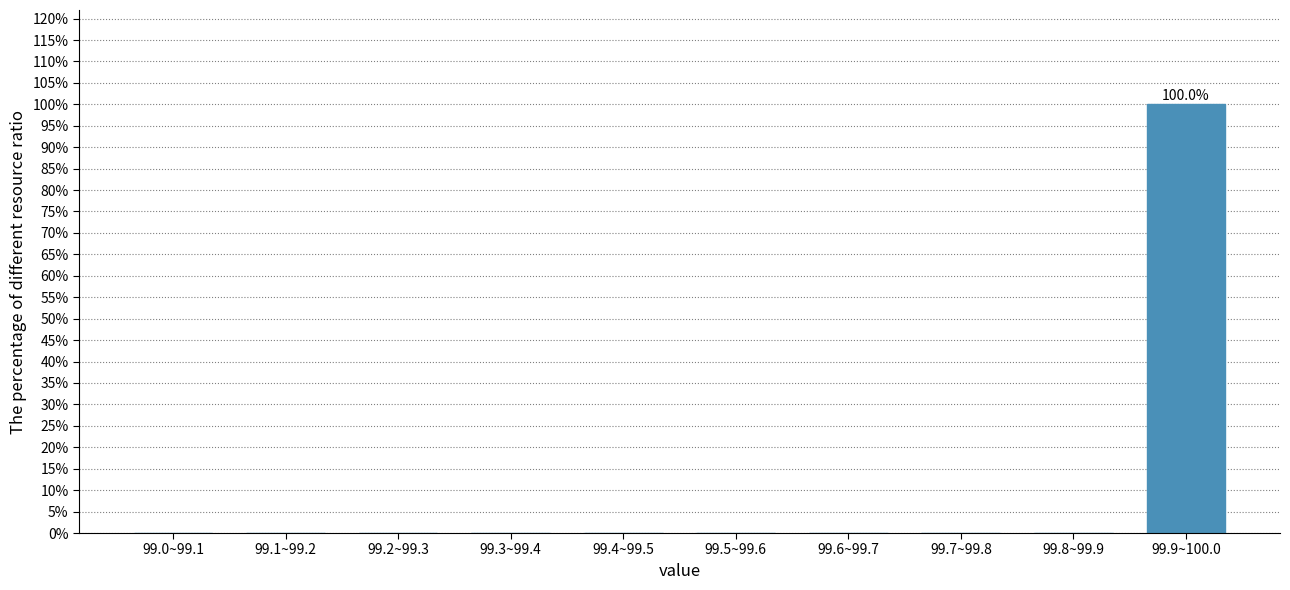

Reading left to right, transcribe all the data shown in this chart.

99.0~99.1=0	99.1~99.2=0	99.2~99.3=0	99.3~99.4=0	99.4~99.5=0	99.5~99.6=0	99.6~99.7=0	99.7~99.8=0	99.8~99.9=0	99.9~100.0=100